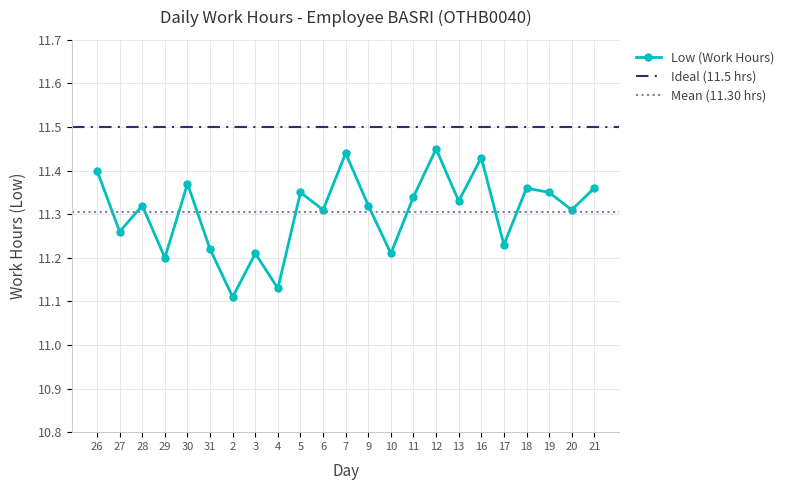

The value at 20 is 11.3. True or false?

True